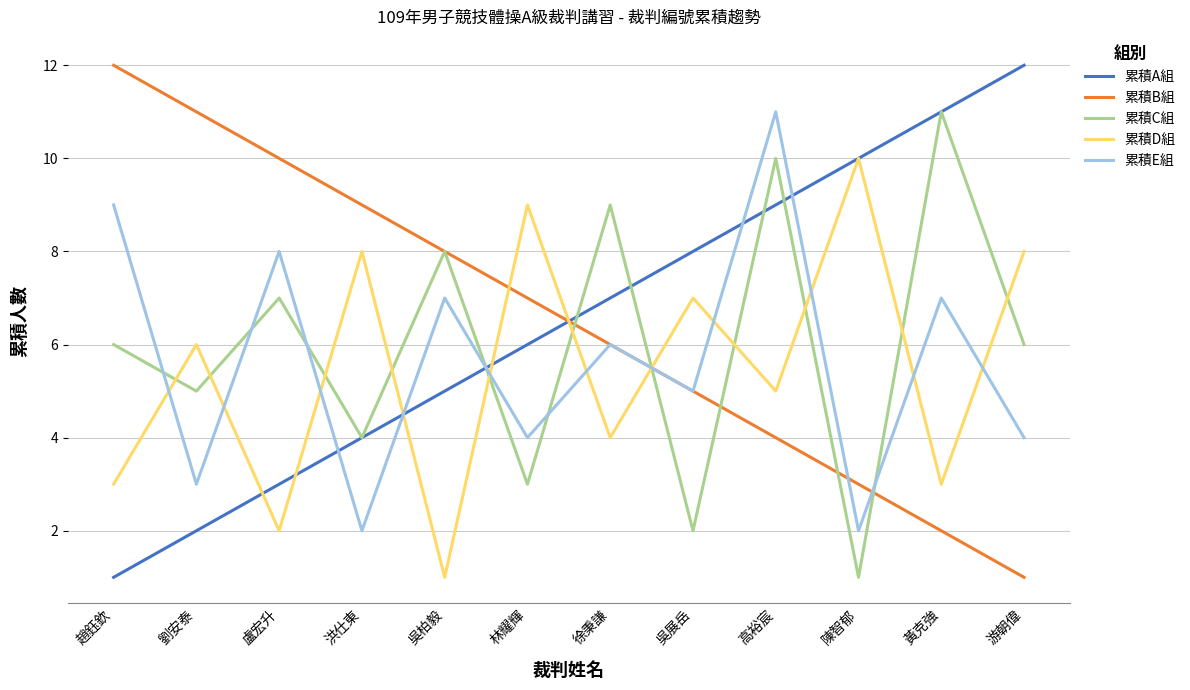

Rank the series at 高裕宸 from highest to lowest value.

累積E組, 累積C組, 累積A組, 累積D組, 累積B組